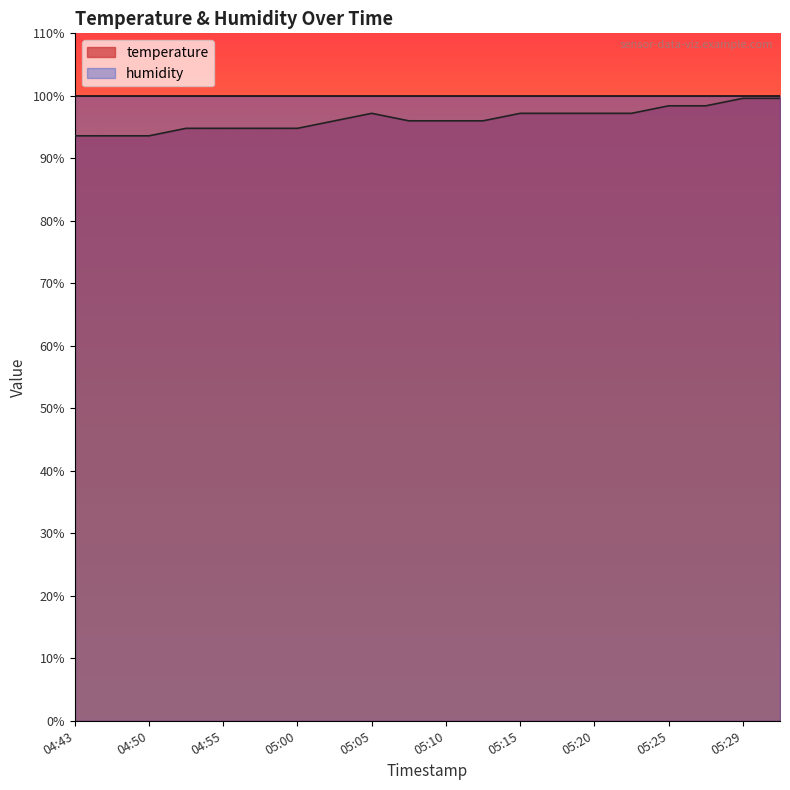

At which label does the data first exceed 96?

05:05